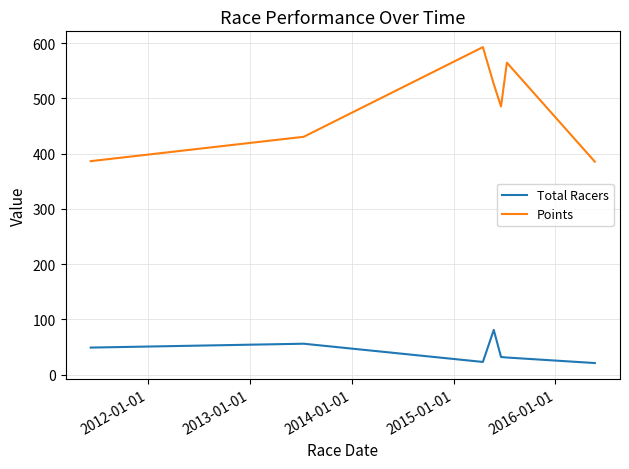

What is the greatest value displayed?

592.9